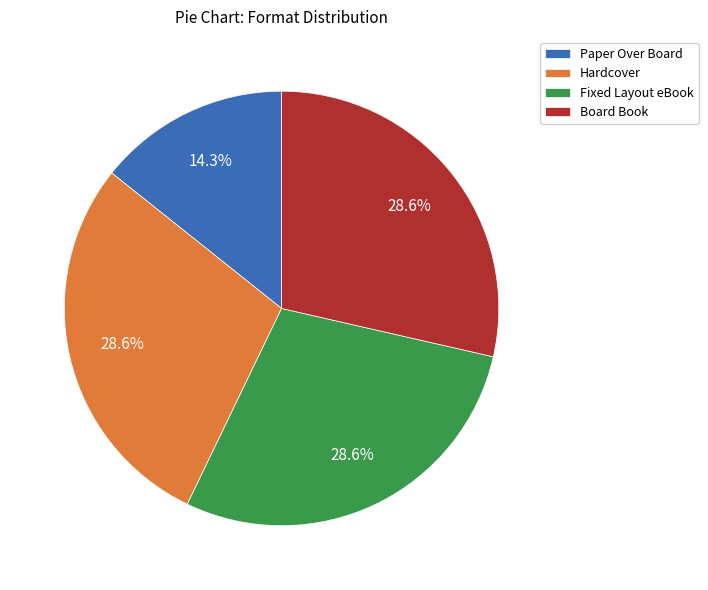

How many slices are in this pie chart?

4